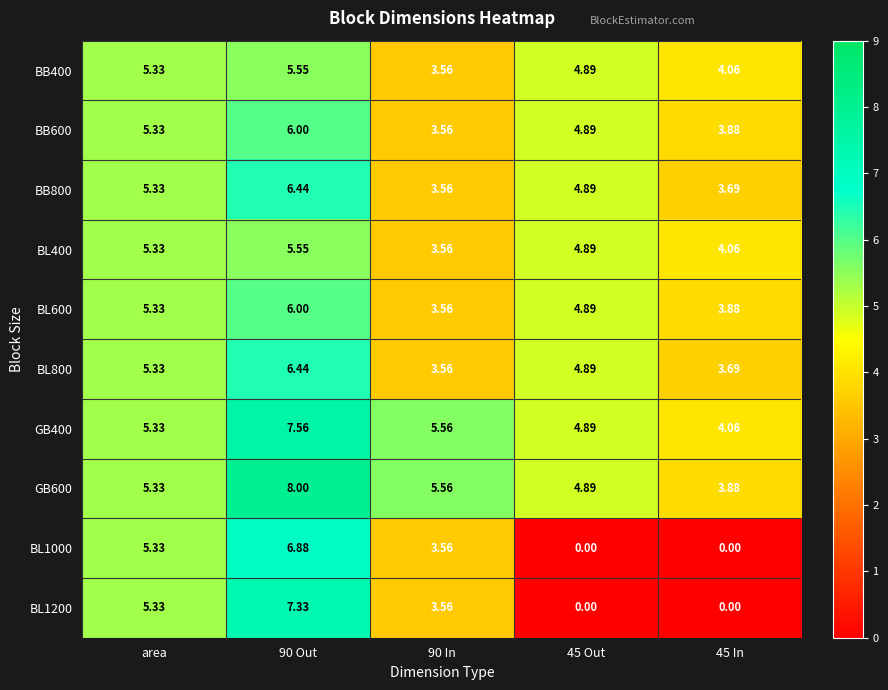

How many values in the GB400 series are below 5?

2